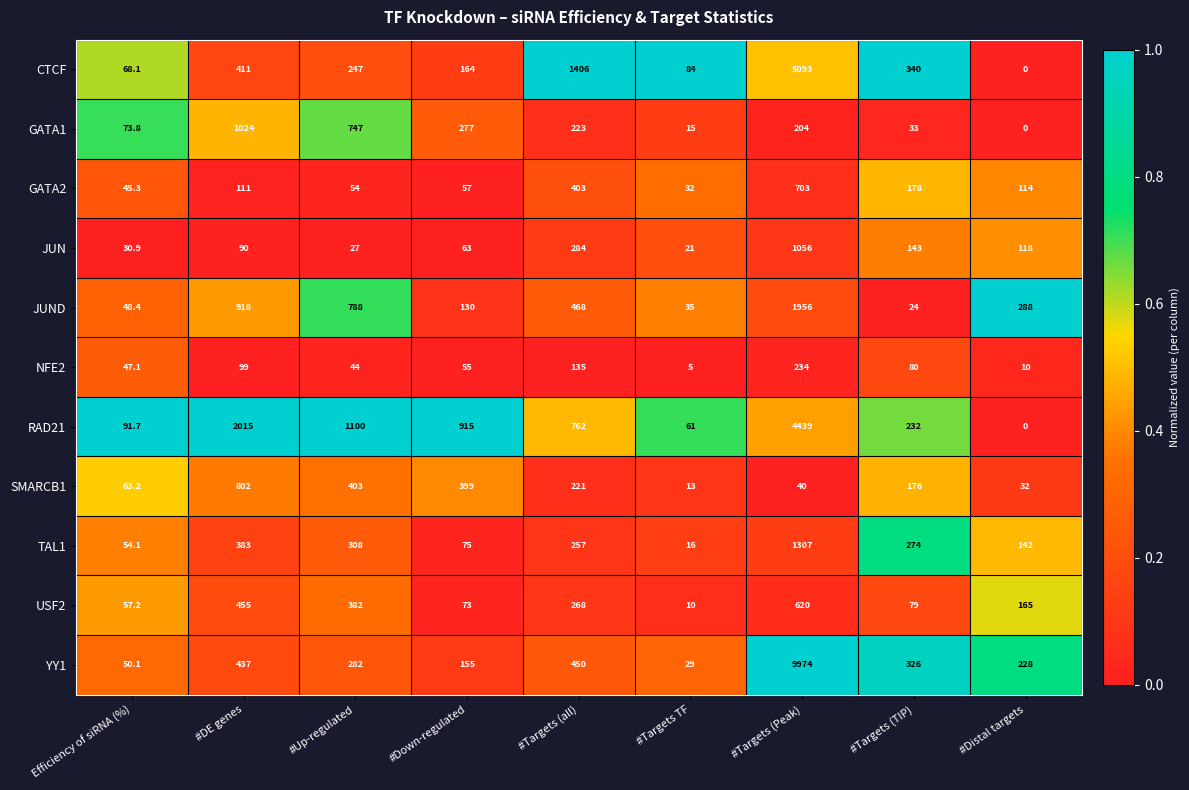

The value of GATA2 at #DE genes is 28.5. True or false?

False